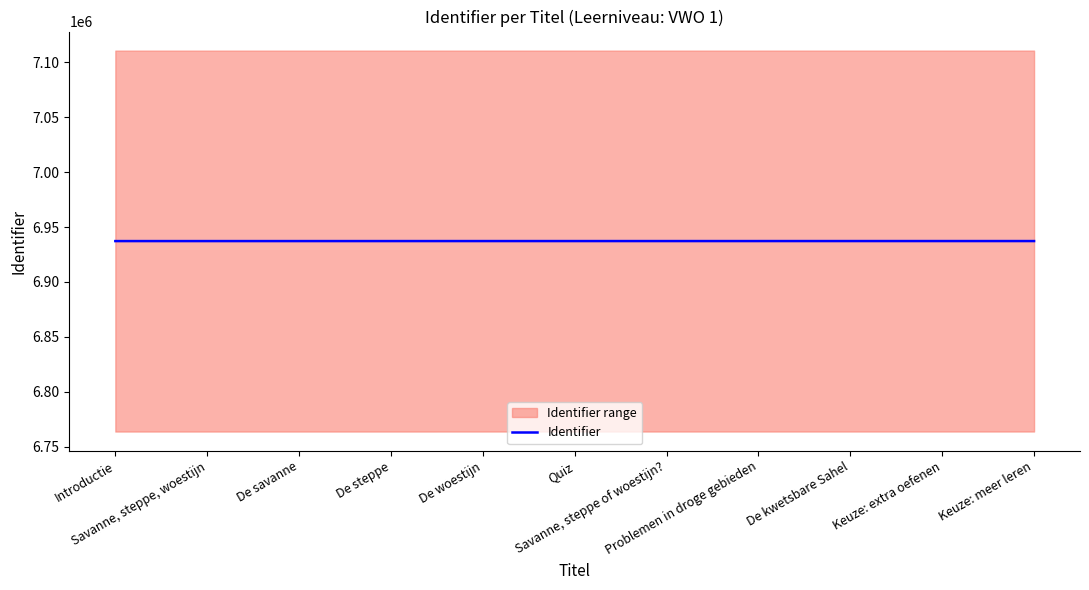

Which has a higher value, De savanne or De steppe?

De steppe